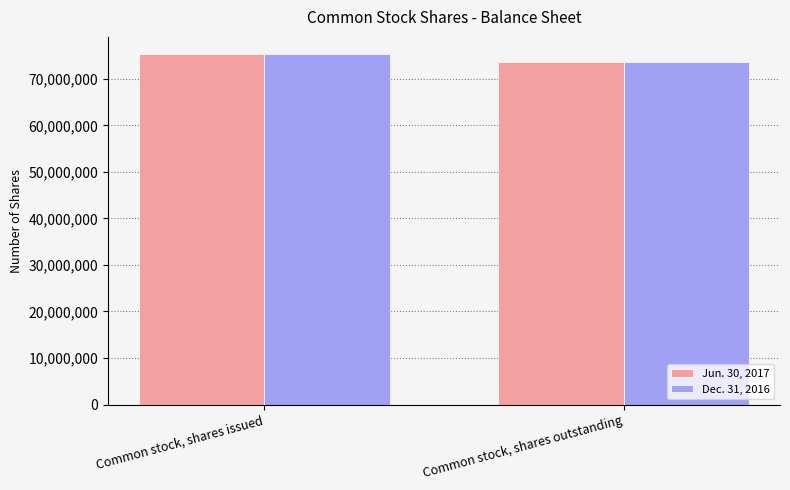

What position from the left is Common stock, shares outstanding?

2